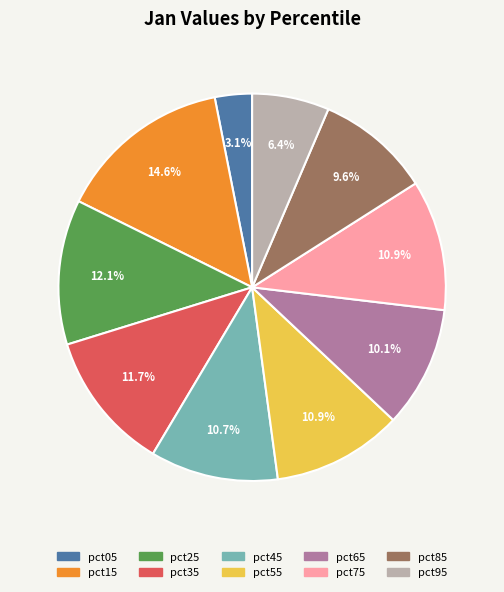

Is pct15 the majority of the pie?

No